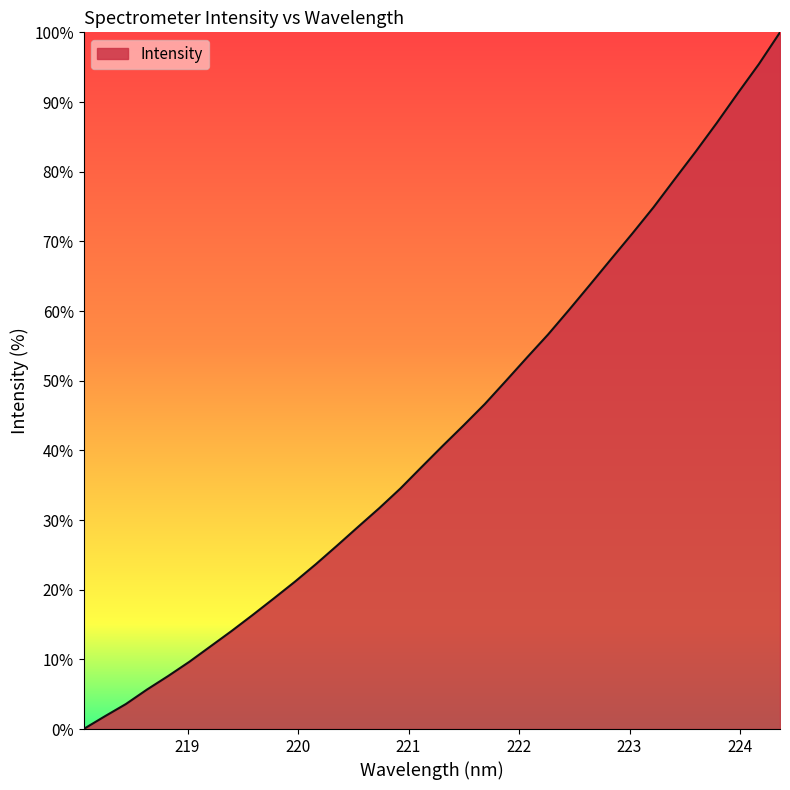

What is the maximum value shown in the chart?

100.0